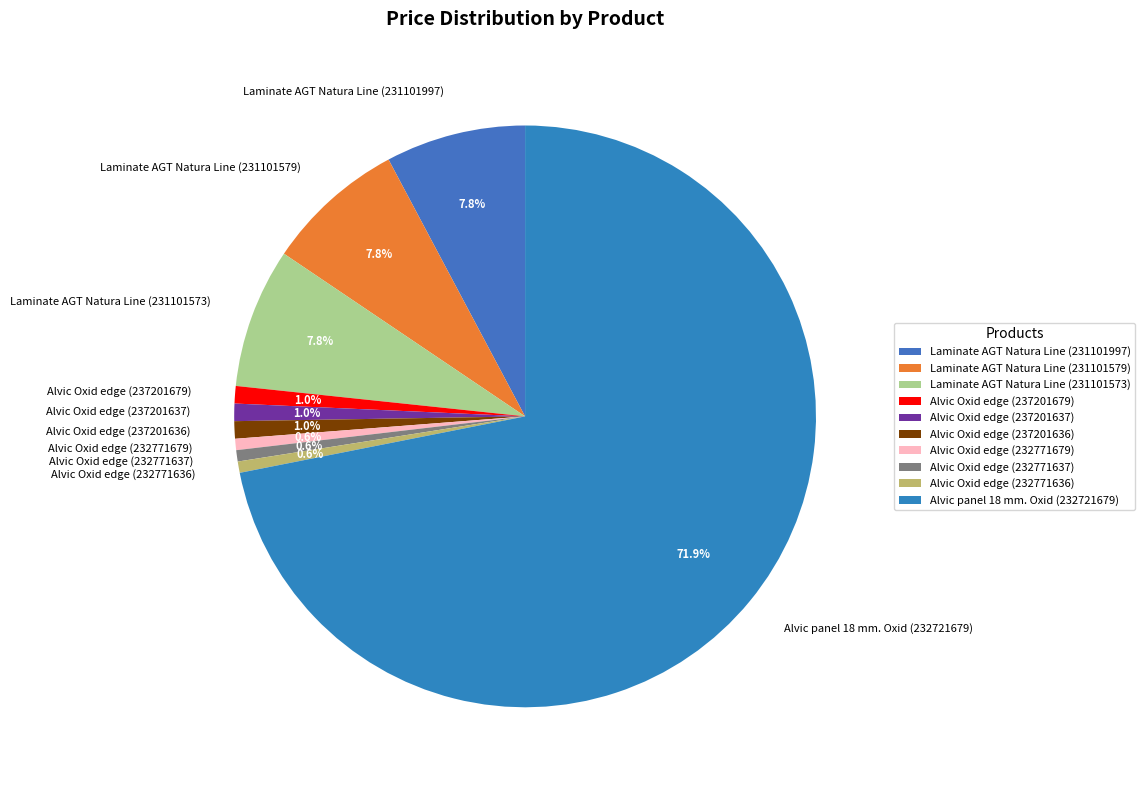

True or false: Laminate AGT Natura Line (231101573) accounts for 21% of the total.

False